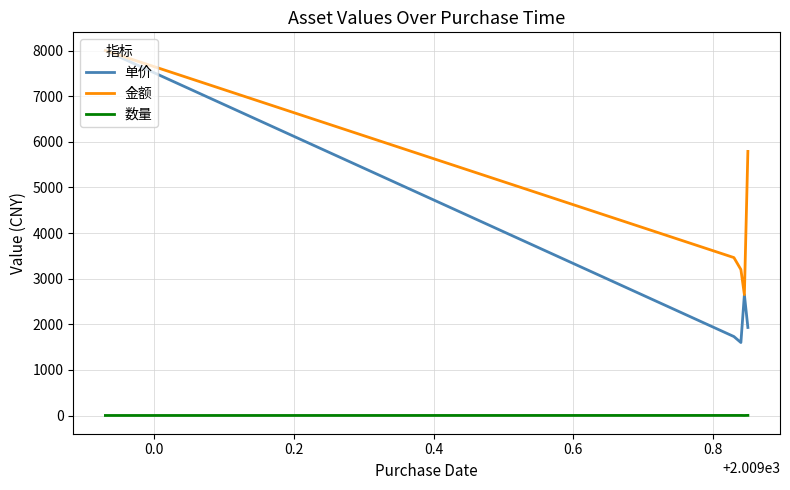

Rank the series by their average value, from highest to lowest.

金额, 单价, 数量